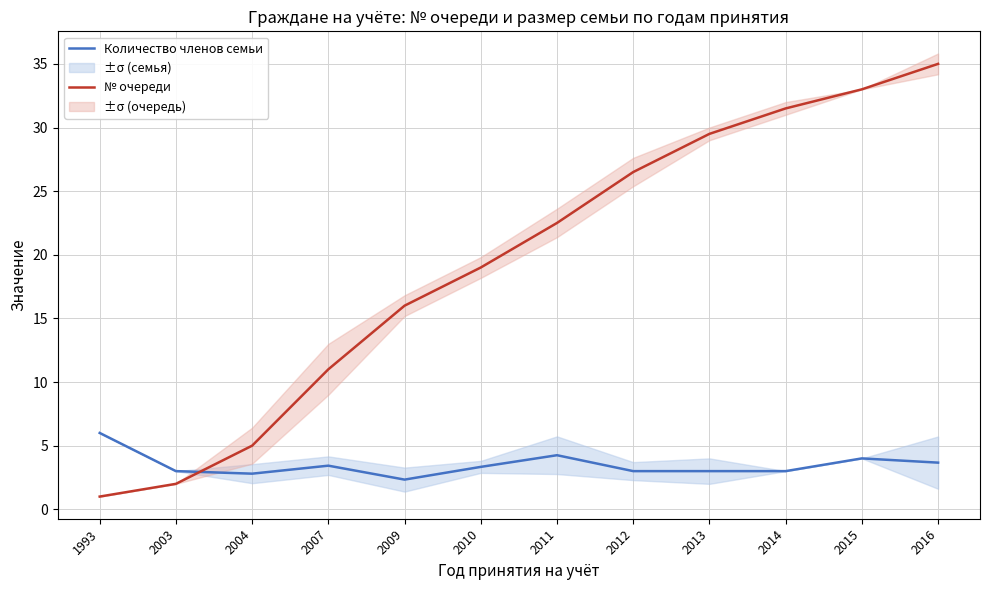

Rank the series at 2013 from lowest to highest value.

Количество членов семьи, № очереди